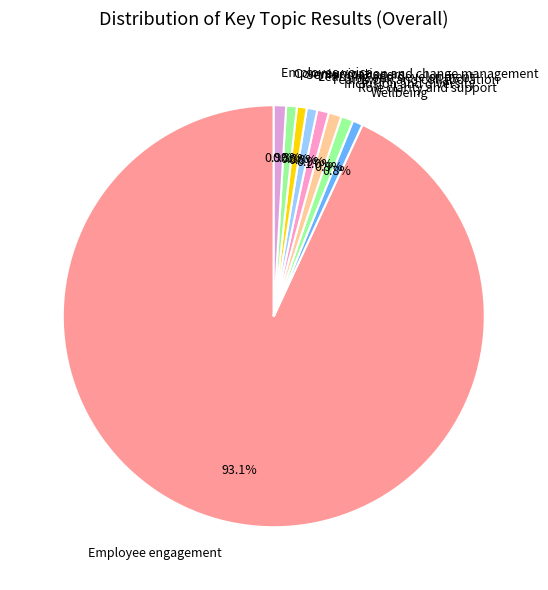

What is the largest slice in the pie chart?

Employee engagement